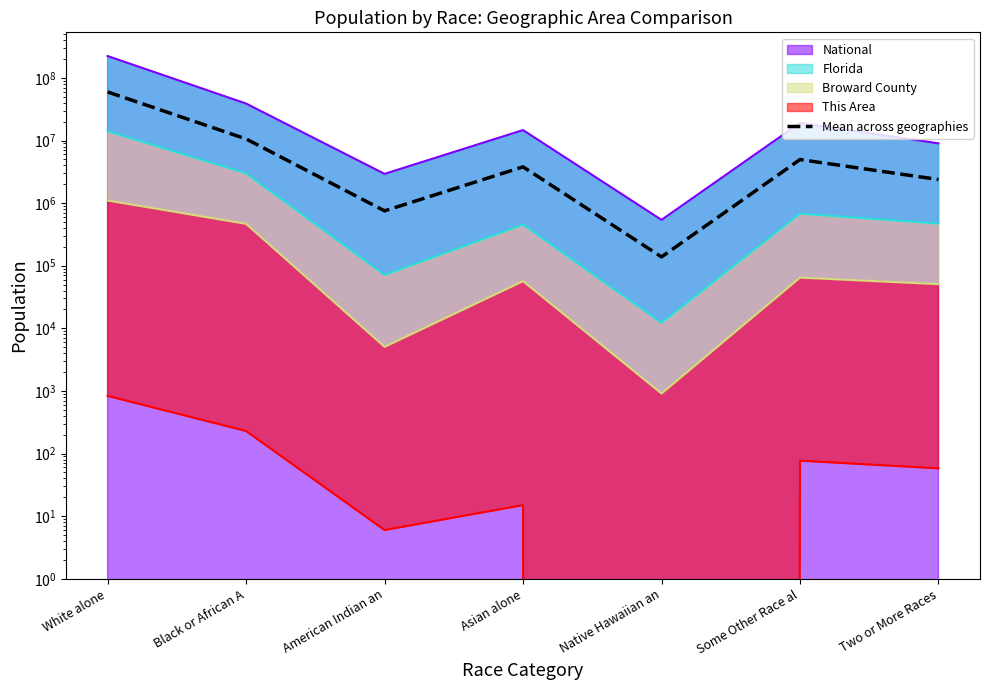

Reading left to right, transcribe all the data shown in this chart.

59691372.8	10599232.2	752194.2	3796470.8	138302.5	4963320.8	2383139.8